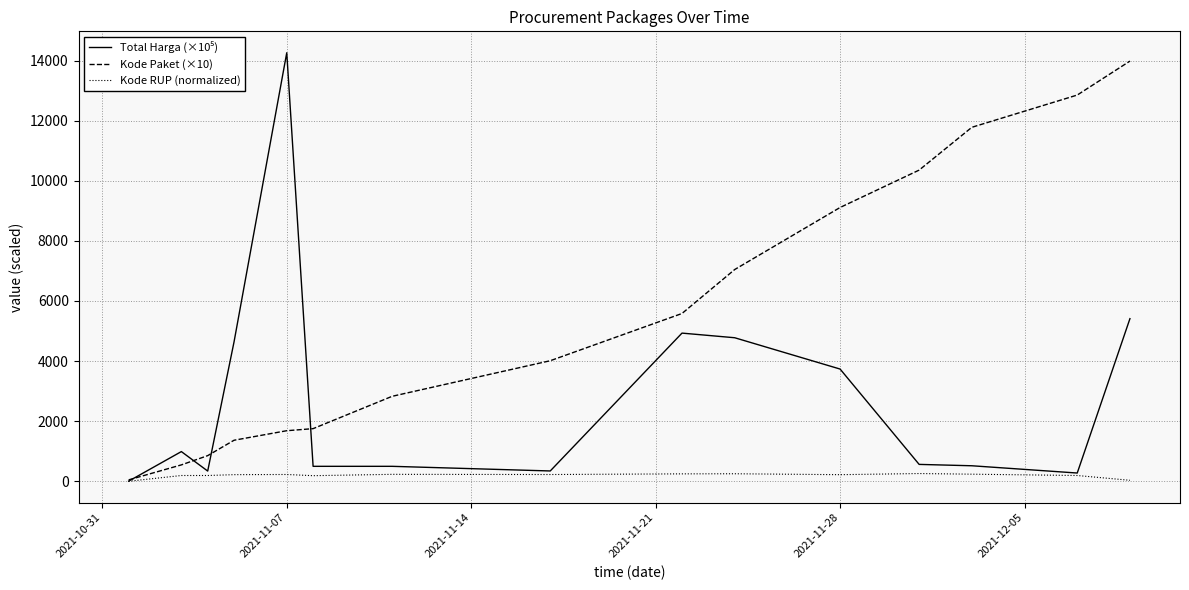

Which series has the largest total across all categories?

Kode Paket (×10)